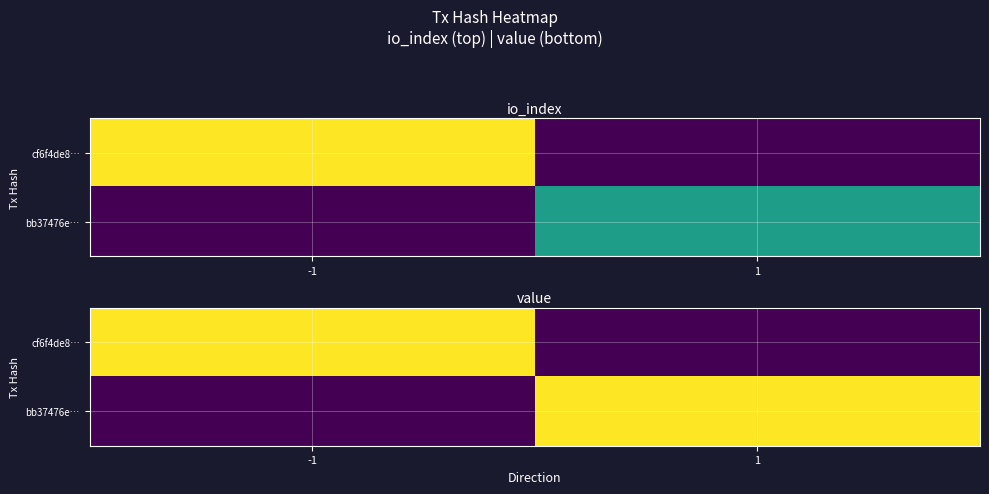

What is the difference between the highest and lowest values at -1?

0.7